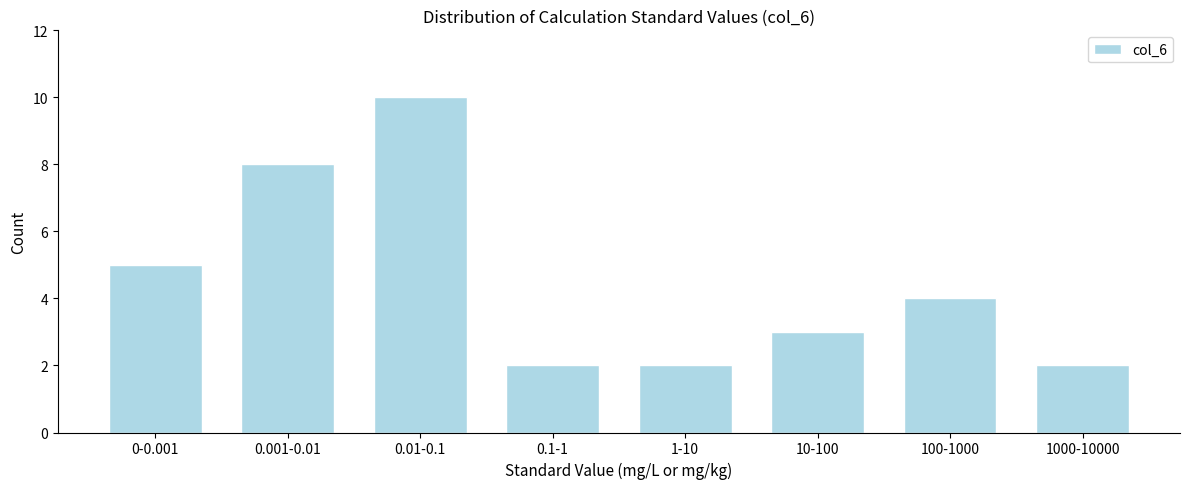

Reading left to right, what are all the values shown in this chart?

0-0.001=5	0.001-0.01=8	0.01-0.1=10	0.1-1=2	1-10=2	10-100=3	100-1000=4	1000-10000=2